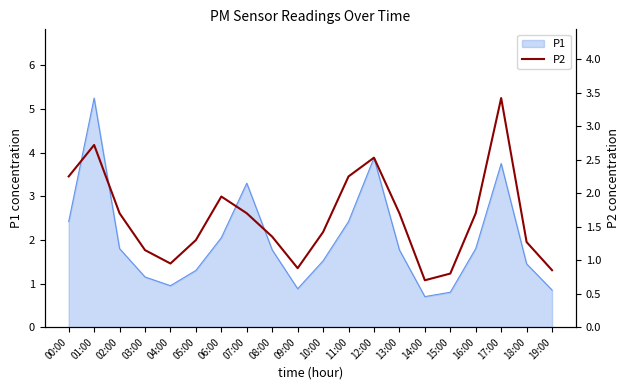

The P1 series shows 5.2 at 01:00. True or false?

True